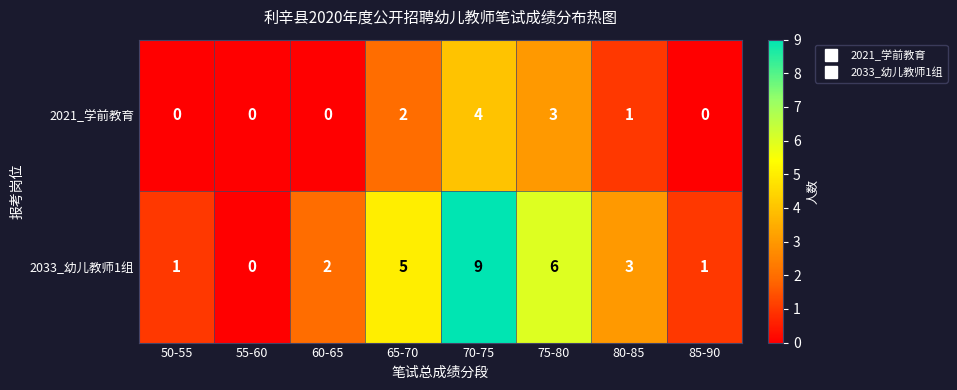

Which series changed the most between 60-65 and 65-70?

2033_幼儿教师1组